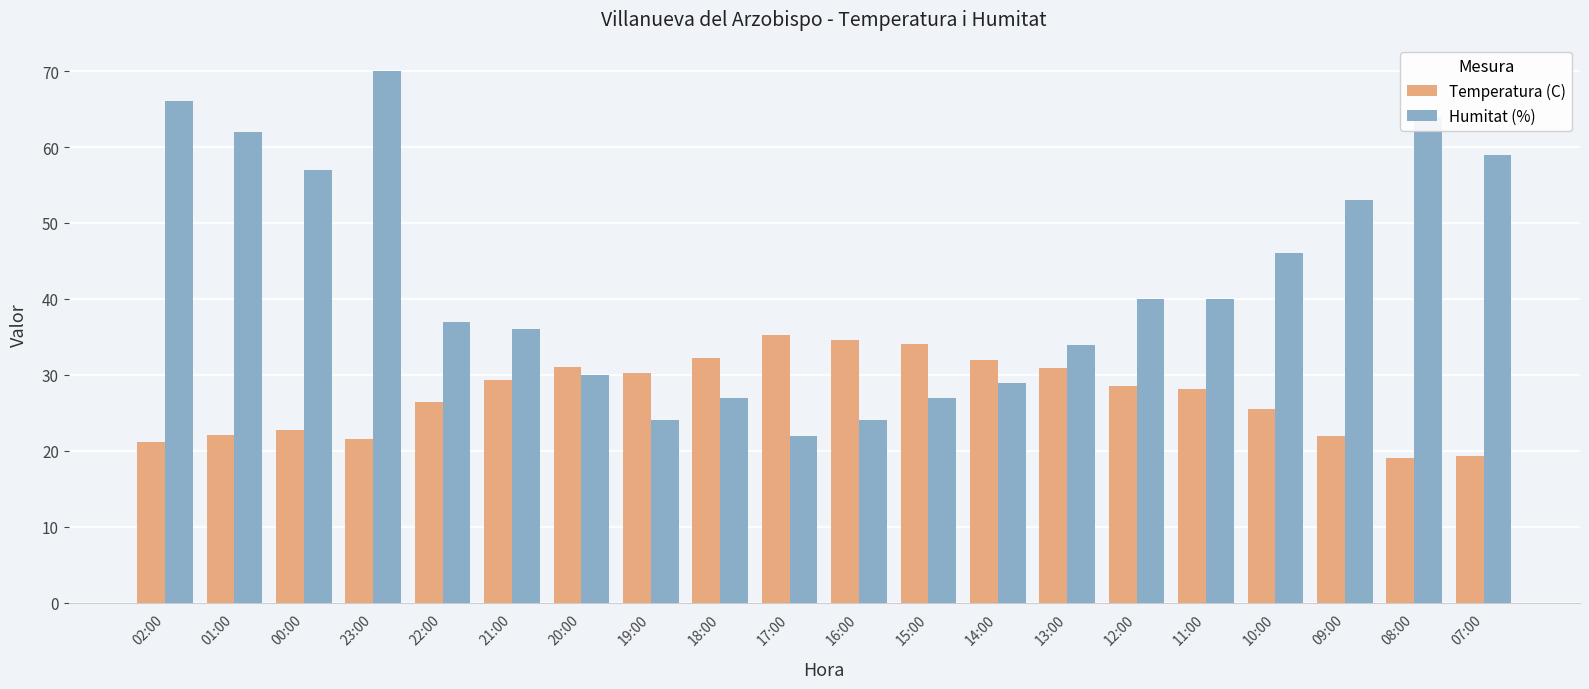

Rank the series by their maximum value, from highest to lowest.

Humitat (%), Temperatura (C)